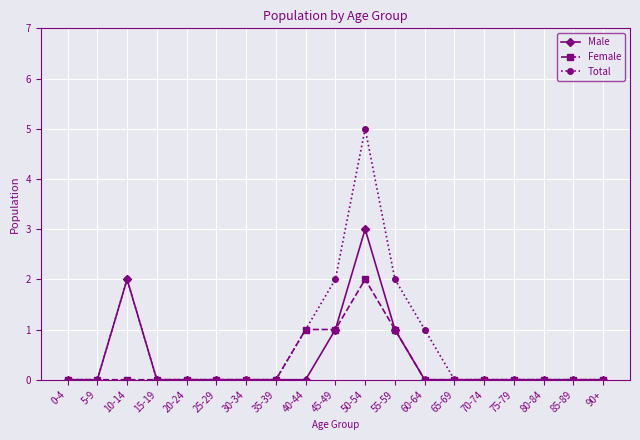

What is the value of the Total point at the 11th from the left?

5